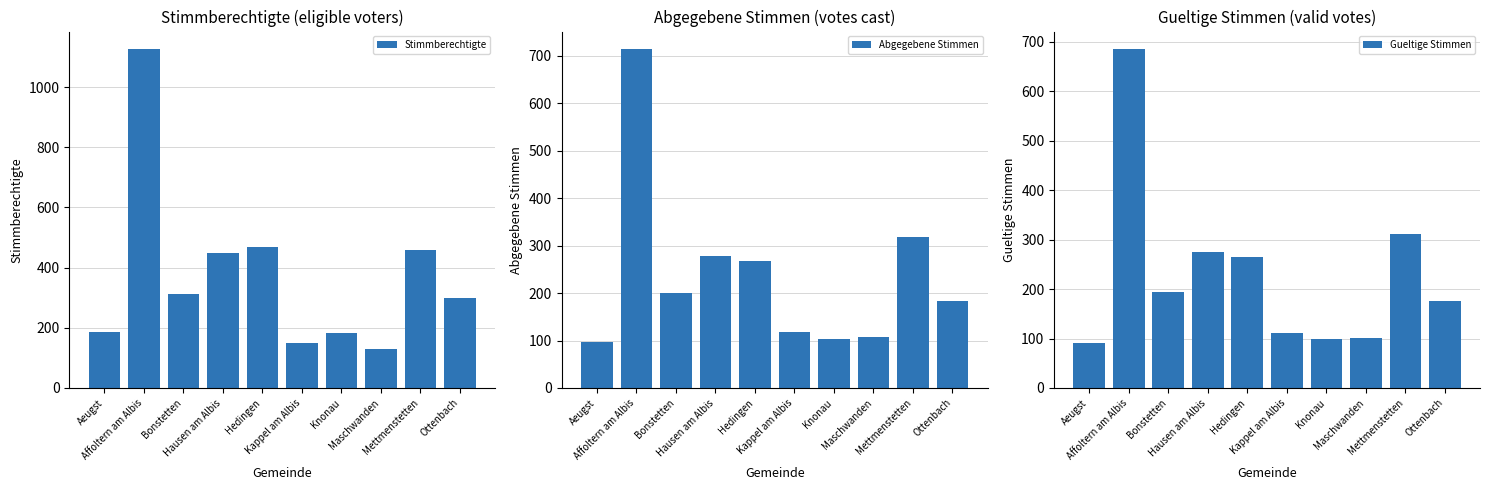

Rank the series by their maximum value, from highest to lowest.

Stimmberechtigte, Abgegebene Stimmen, Gueltige Stimmen